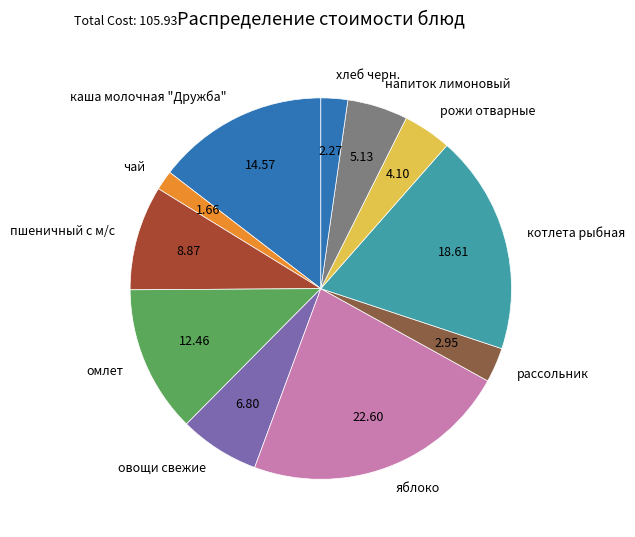

How many slices are in this pie chart?

11